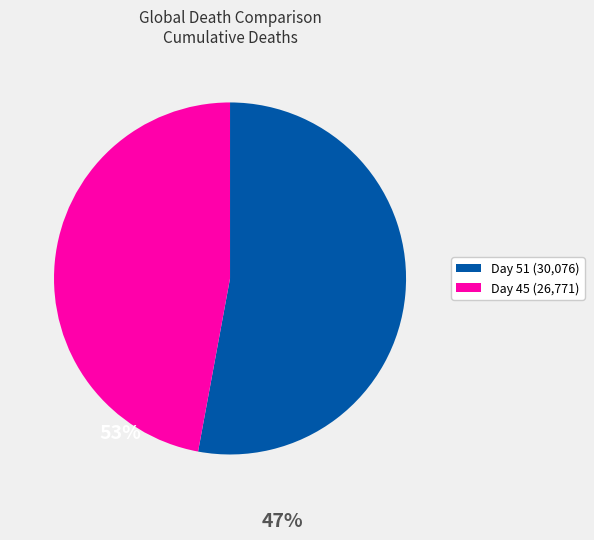

Is there a majority slice in this chart?

Yes